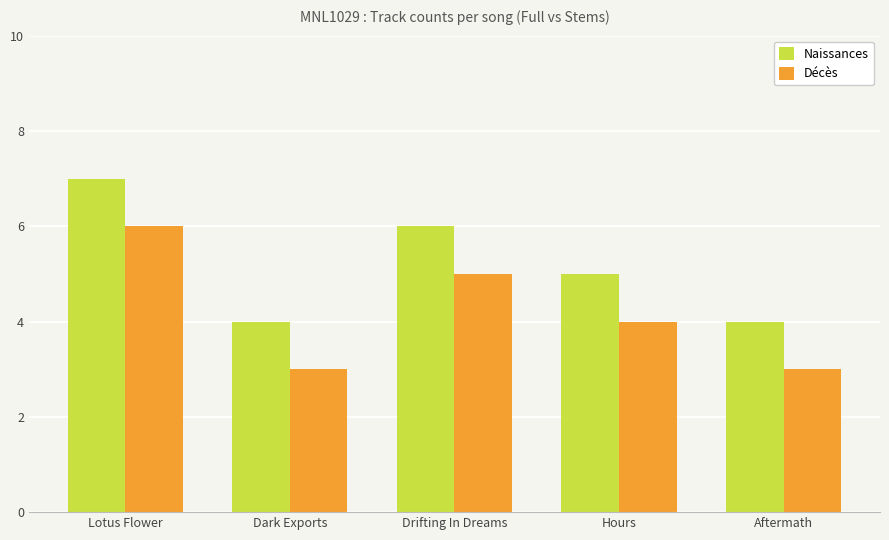

Rank the series by their maximum value, from highest to lowest.

Naissances, Décès